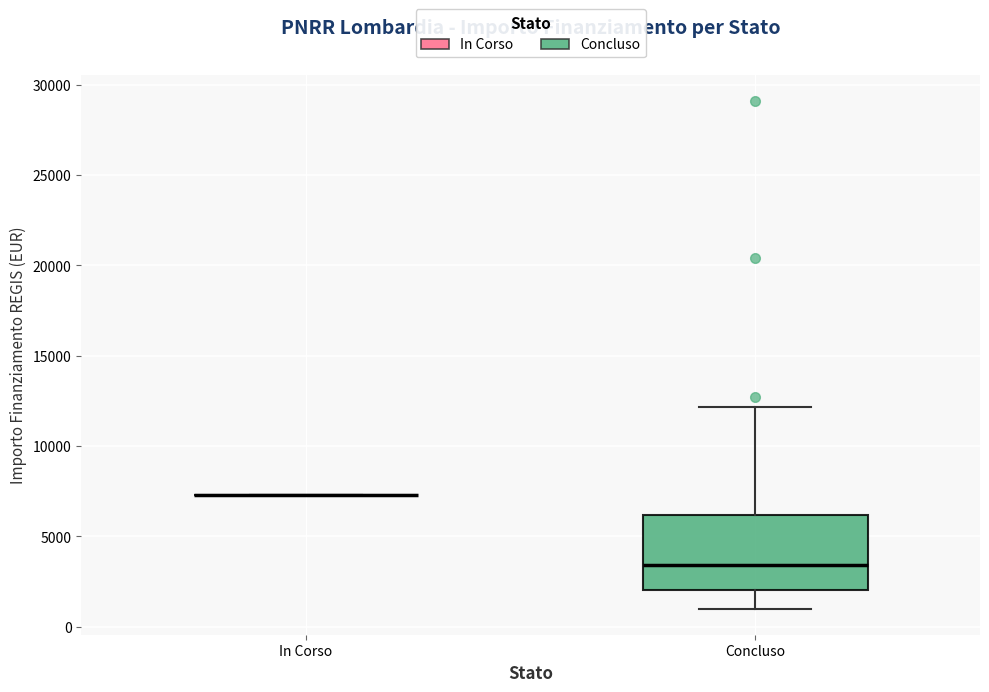

Comparing the boxes themselves (not the whiskers), which one is the tallest?

Concluso